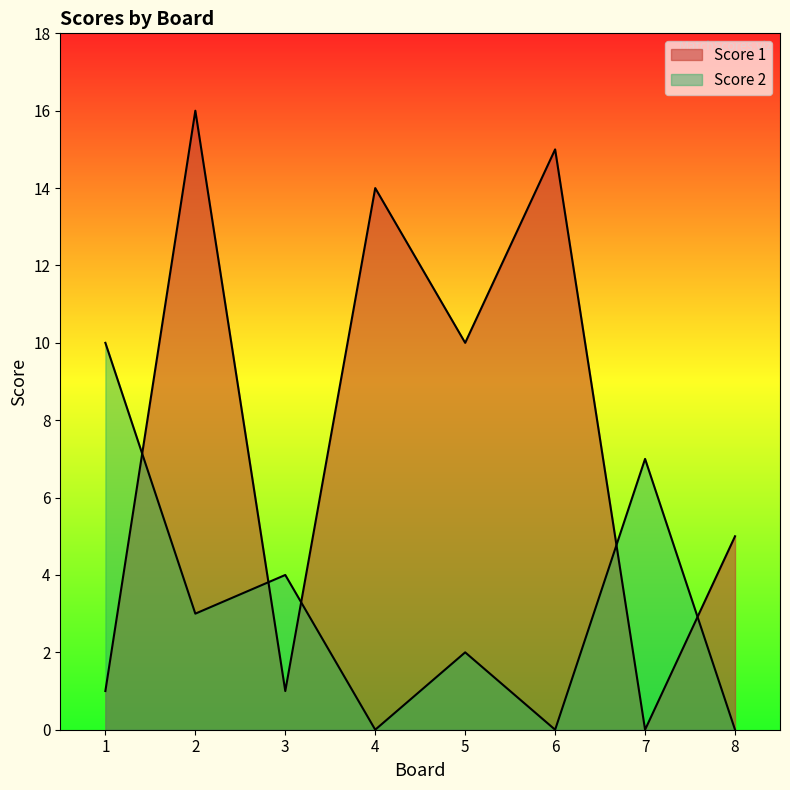

What is the average value of the Score 1 series?

8